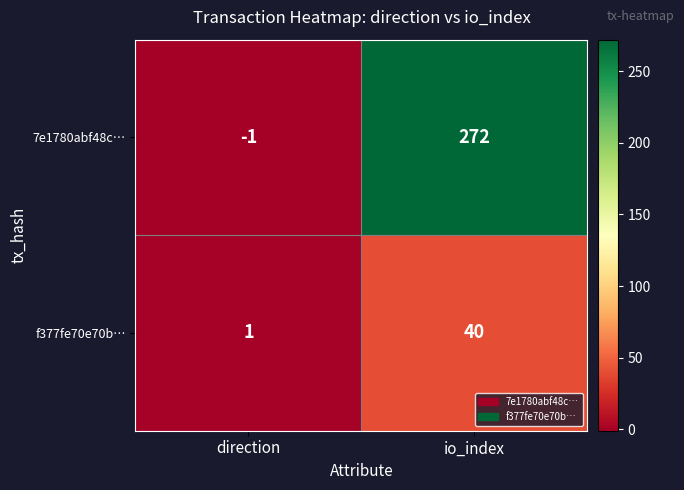

Reading right to left, list all the values displayed in this chart.

7e1780abf48c…: io_index=272	direction=-1
f377fe70e70b…: io_index=40	direction=1